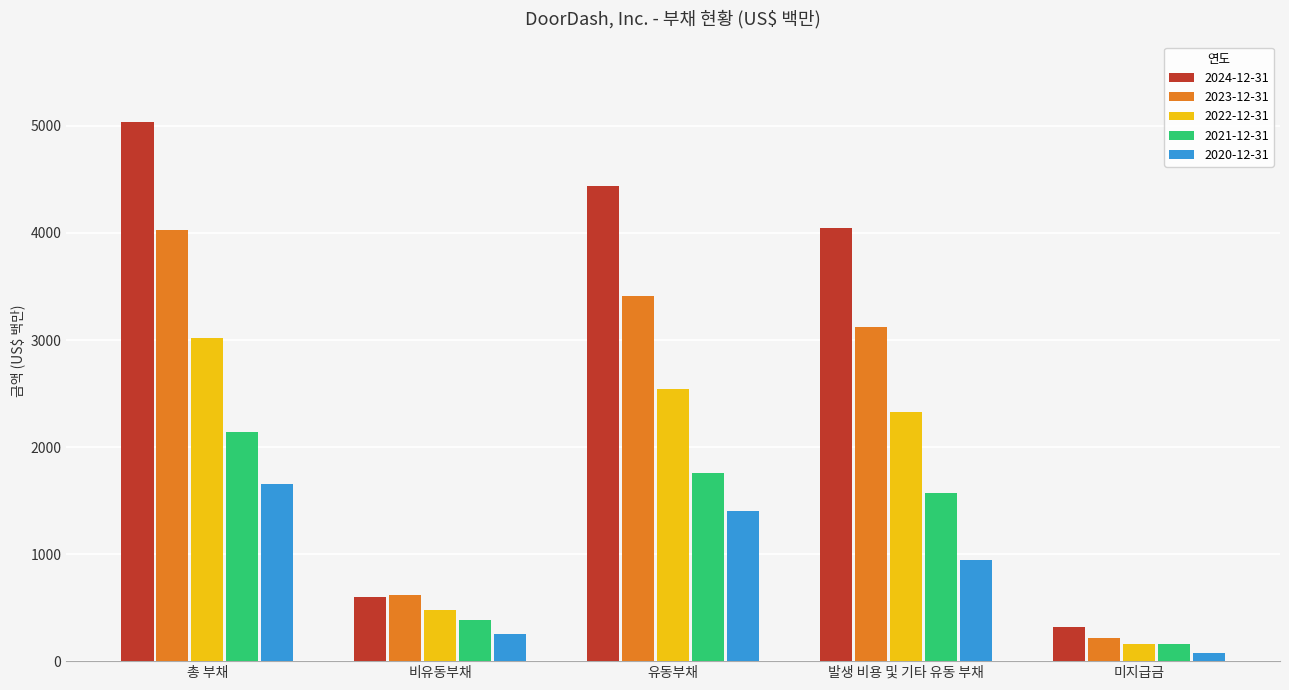

At which category does the chart reach its minimum across all series?

미지급금